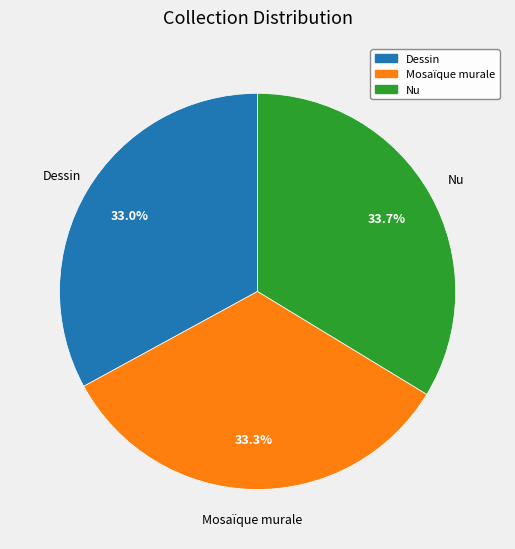

Is Nu the majority of the pie?

No